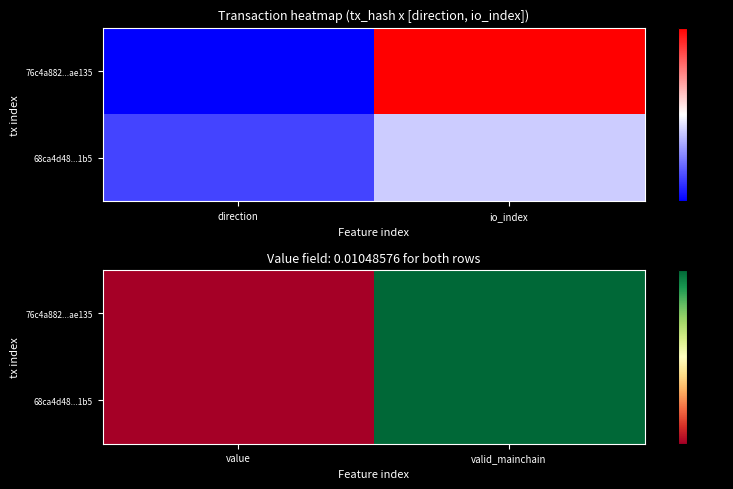

What is the difference between the 68ca4d48...1b5 values at valid_mainchain and value?

1.0